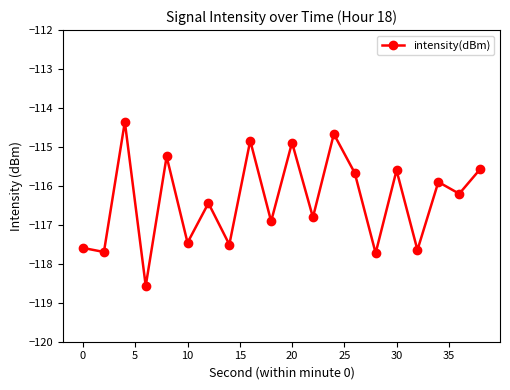

Count the number of values greater than -116.

9